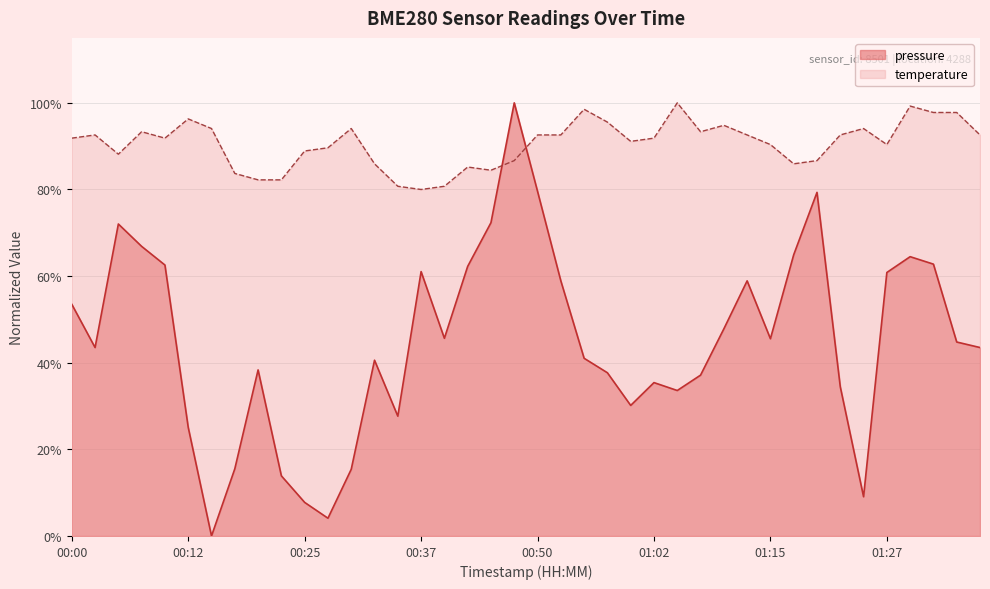

How many points are higher than both their immediate neighbors (excluding endpoints)?

9